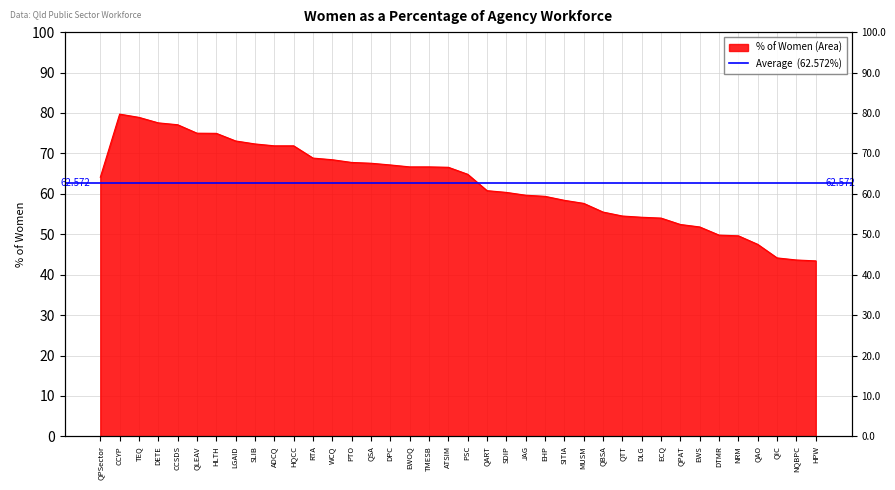

At which label does the data first exceed 64?

QPSector